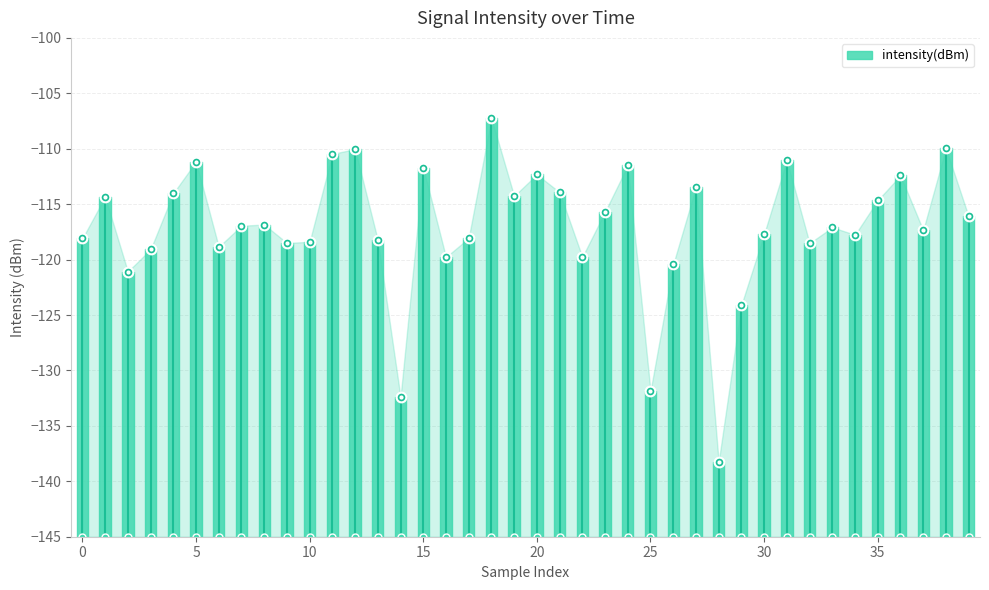

What is the difference between the values at 38 and 27?

3.5